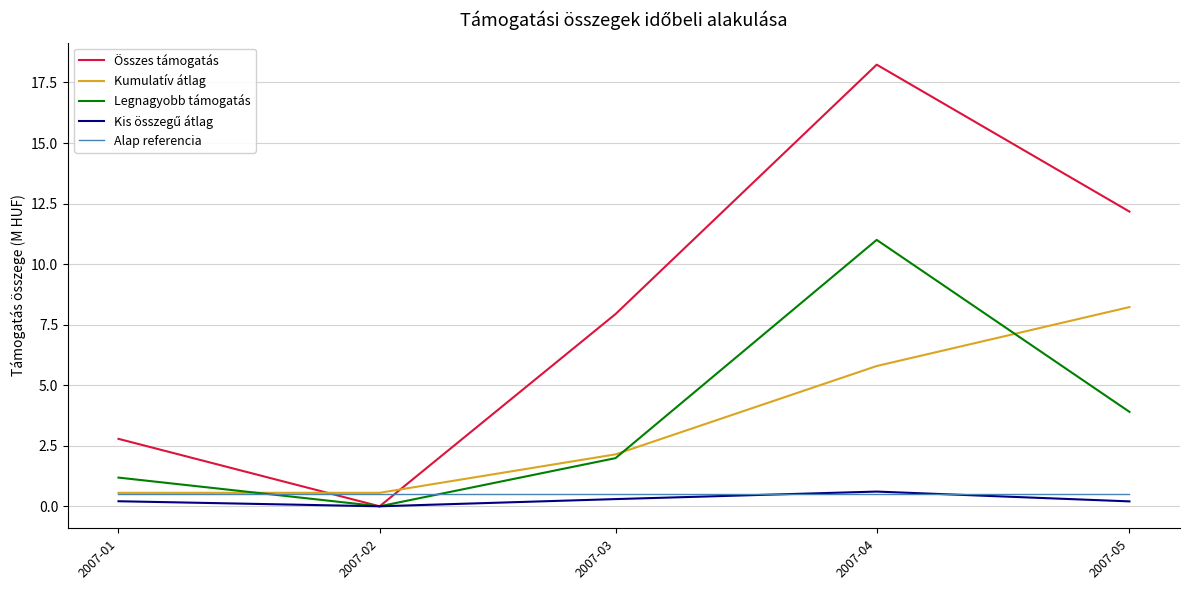

At which label is Összes támogatás closest to 9?

2007-03